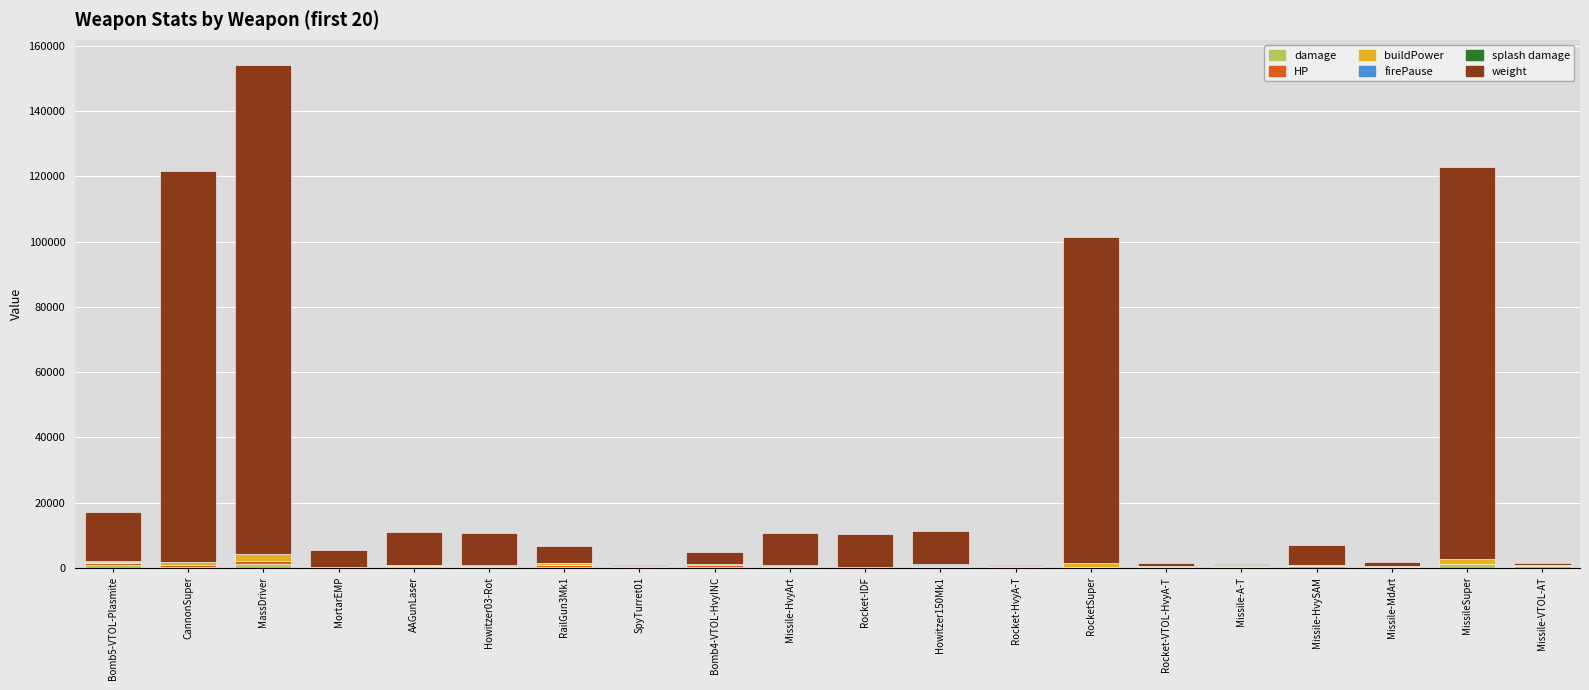

At which category is the sum across all series the highest?

MassDriver